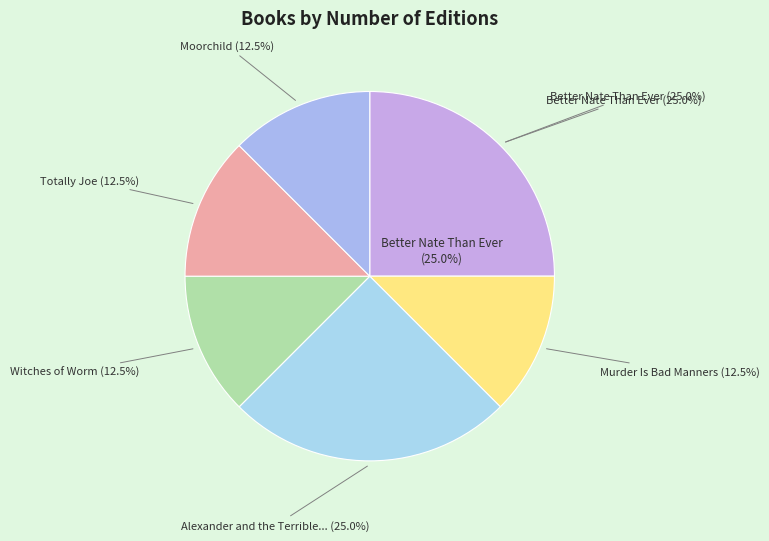

Count the number of slices in the pie.

6